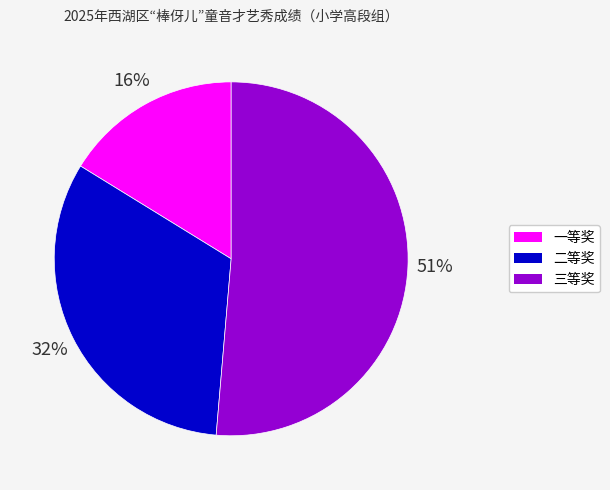

Rank the categories by value from highest to lowest.

三等奖, 二等奖, 一等奖